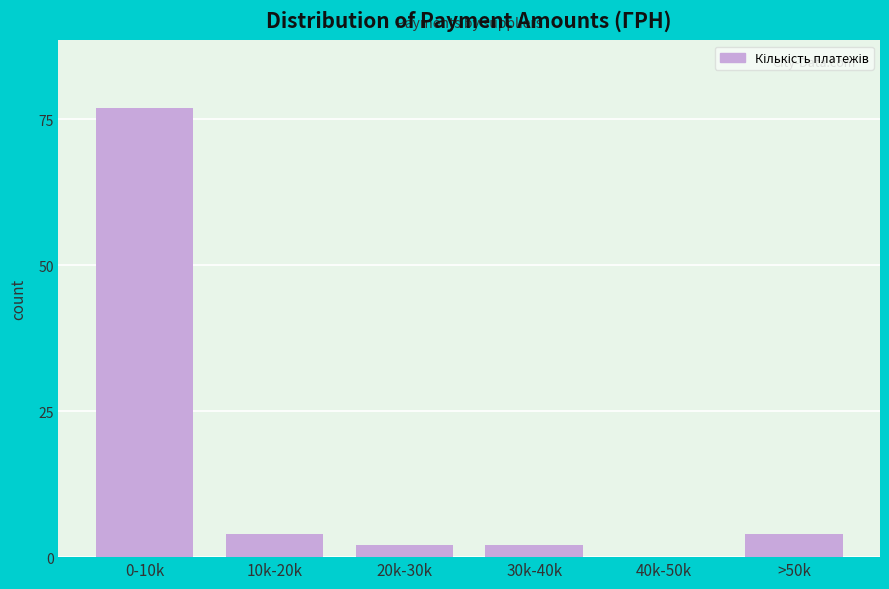

Reading right to left, transcribe all the data shown in this chart.

>50k=4	40k-50k=0	30k-40k=2	20k-30k=2	10k-20k=4	0-10k=77